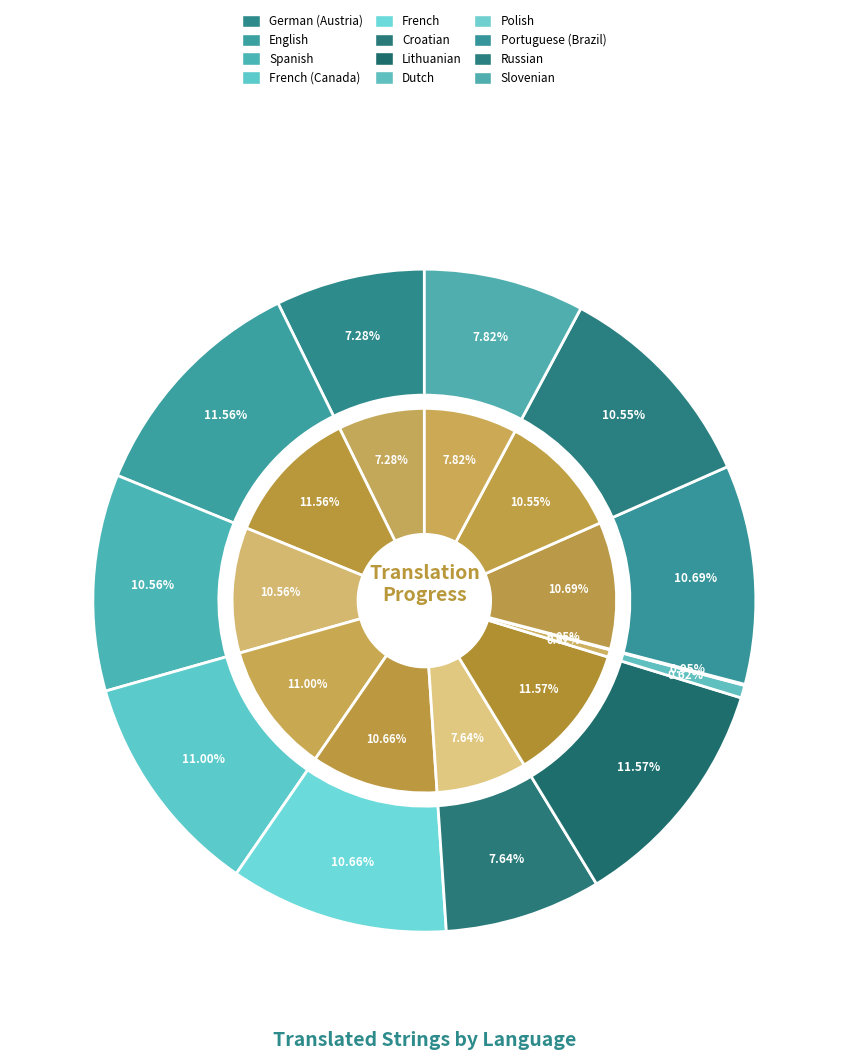

The Lithuanian slice represents 12% of the pie. True or false?

True